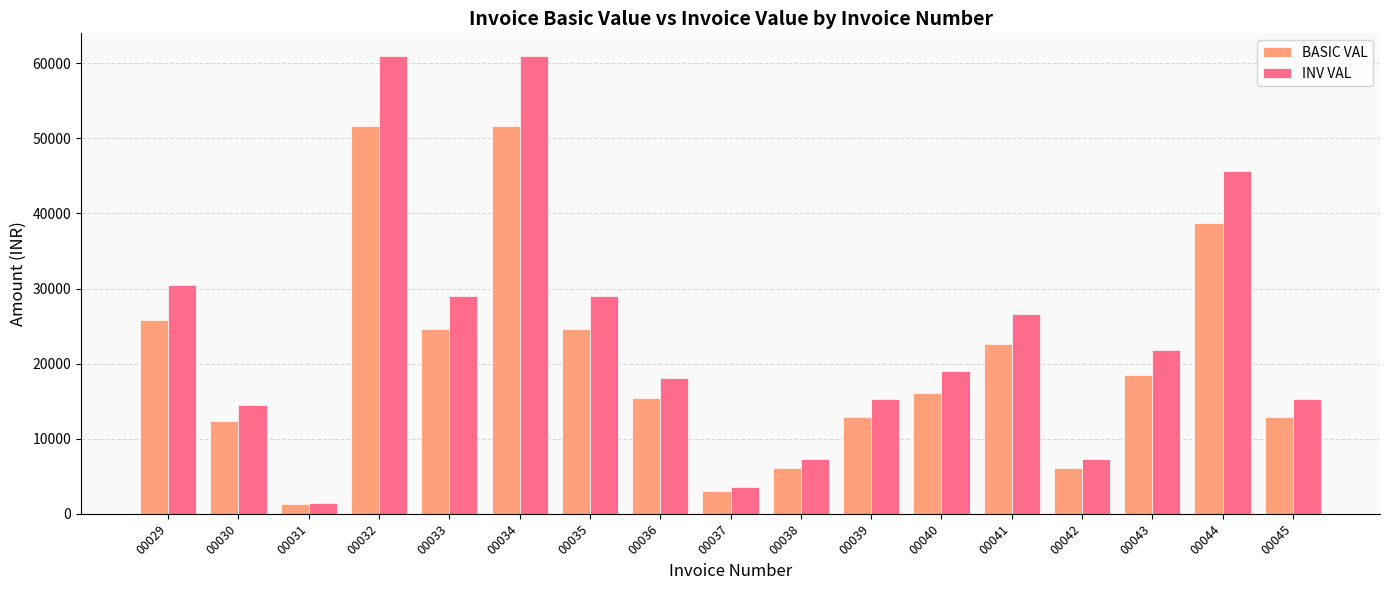

Count the number of data series in this chart.

2